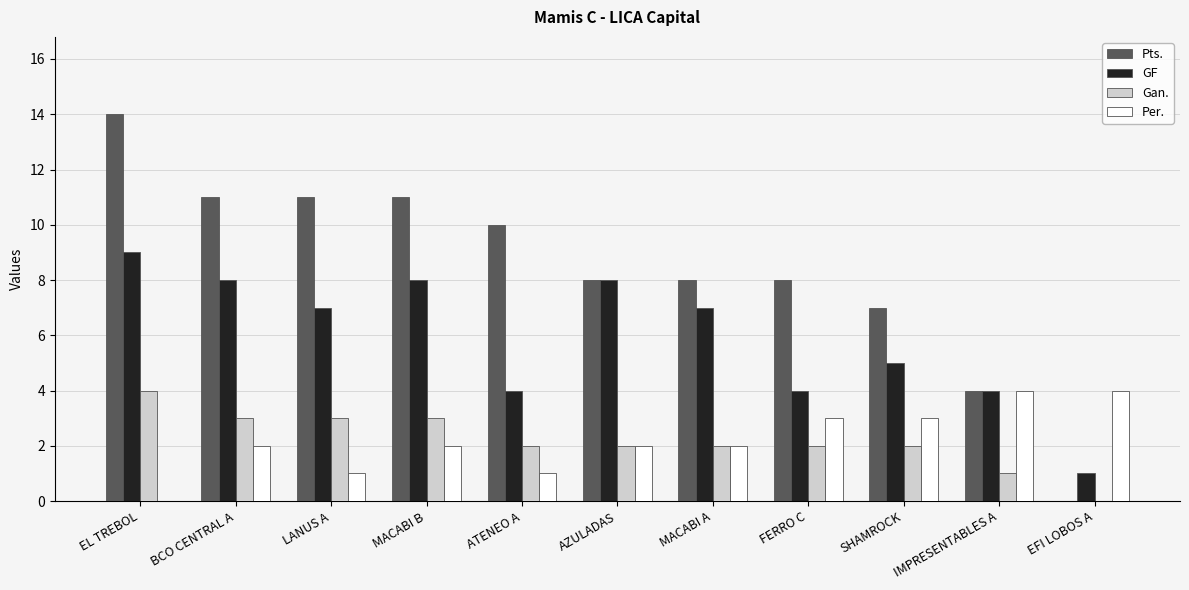

Between SHAMROCK and EFI LOBOS A, which series saw the biggest shift?

Pts.